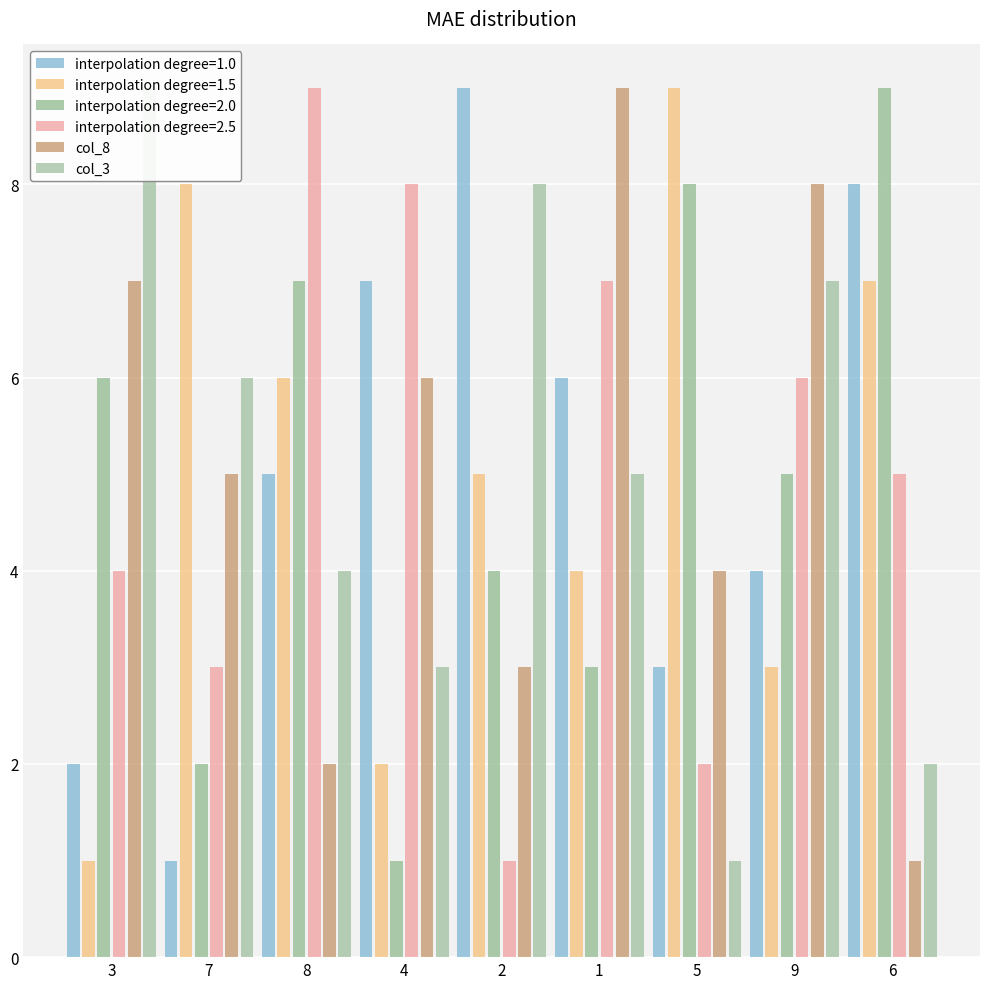

What is the label of the 8th bar from the right?

7